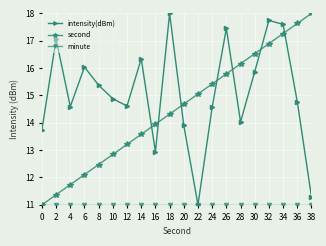

What is the difference between the highest and lowest values at 24?

4.4